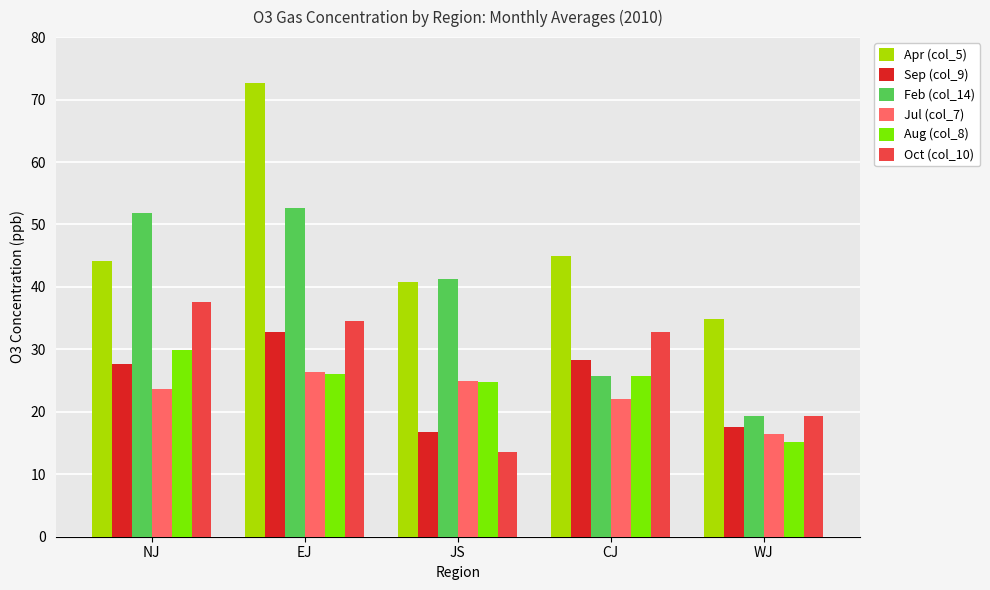

Which series has the largest total across all categories?

Apr (col_5)